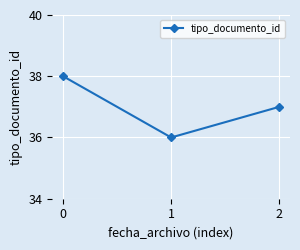

How many data points are less than 37?

1